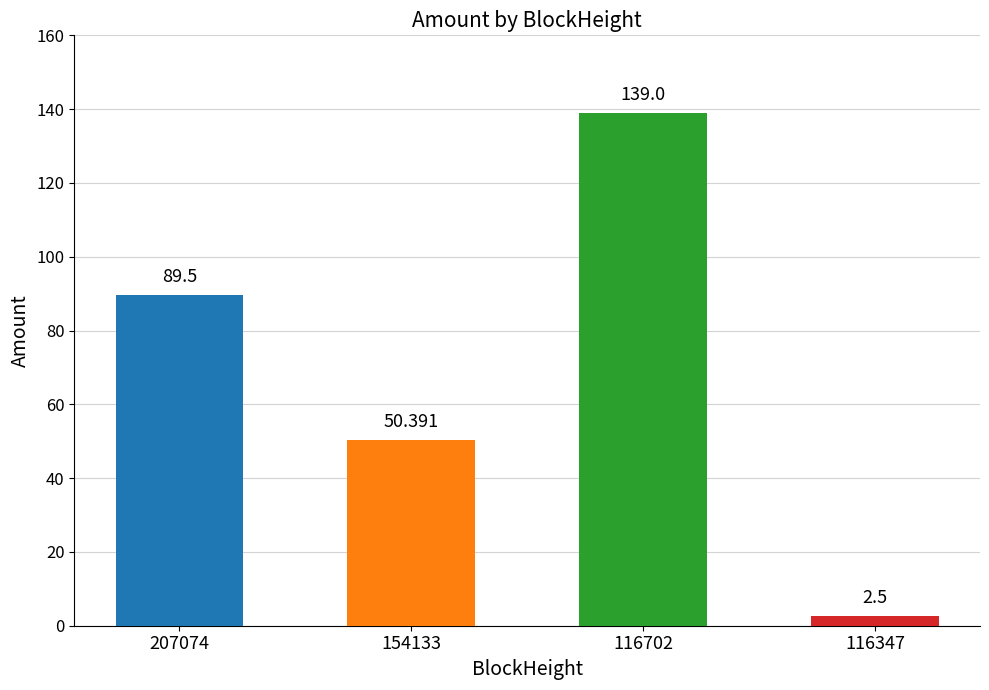

The chart shows a value of 128.7 at 207074. True or false?

False